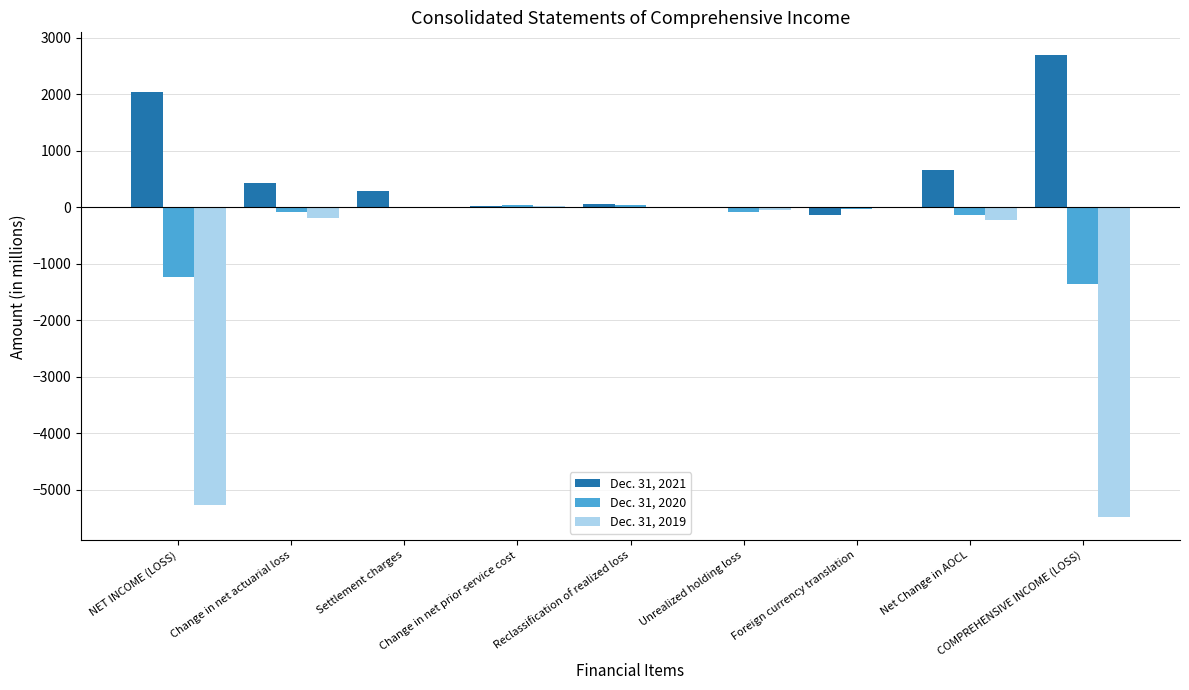

What are all the series names shown in the legend?

Dec. 31, 2021, Dec. 31, 2020, Dec. 31, 2019